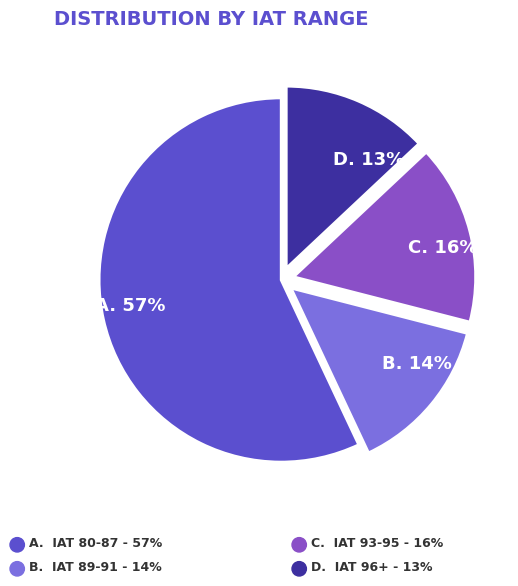

To the nearest percent, what is the average slice percentage?

25%